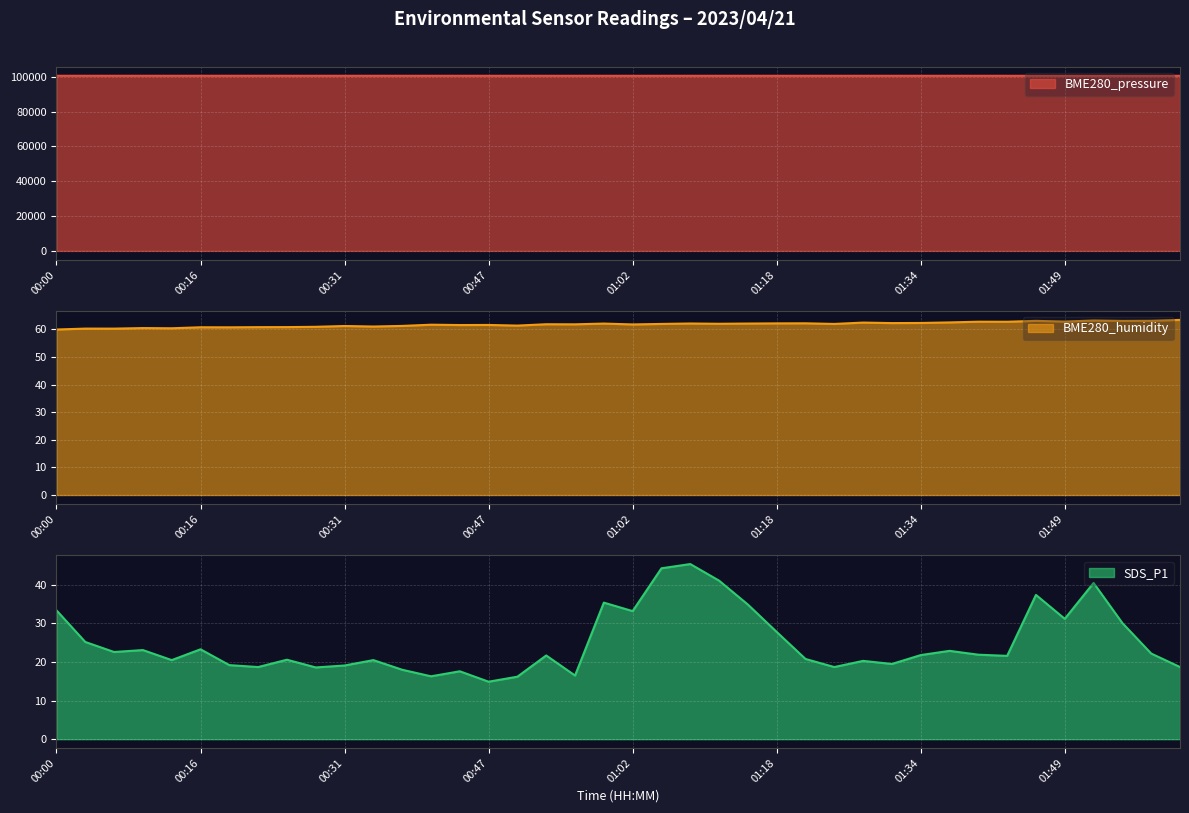

What is the label of the 3rd point from the right?

01:55